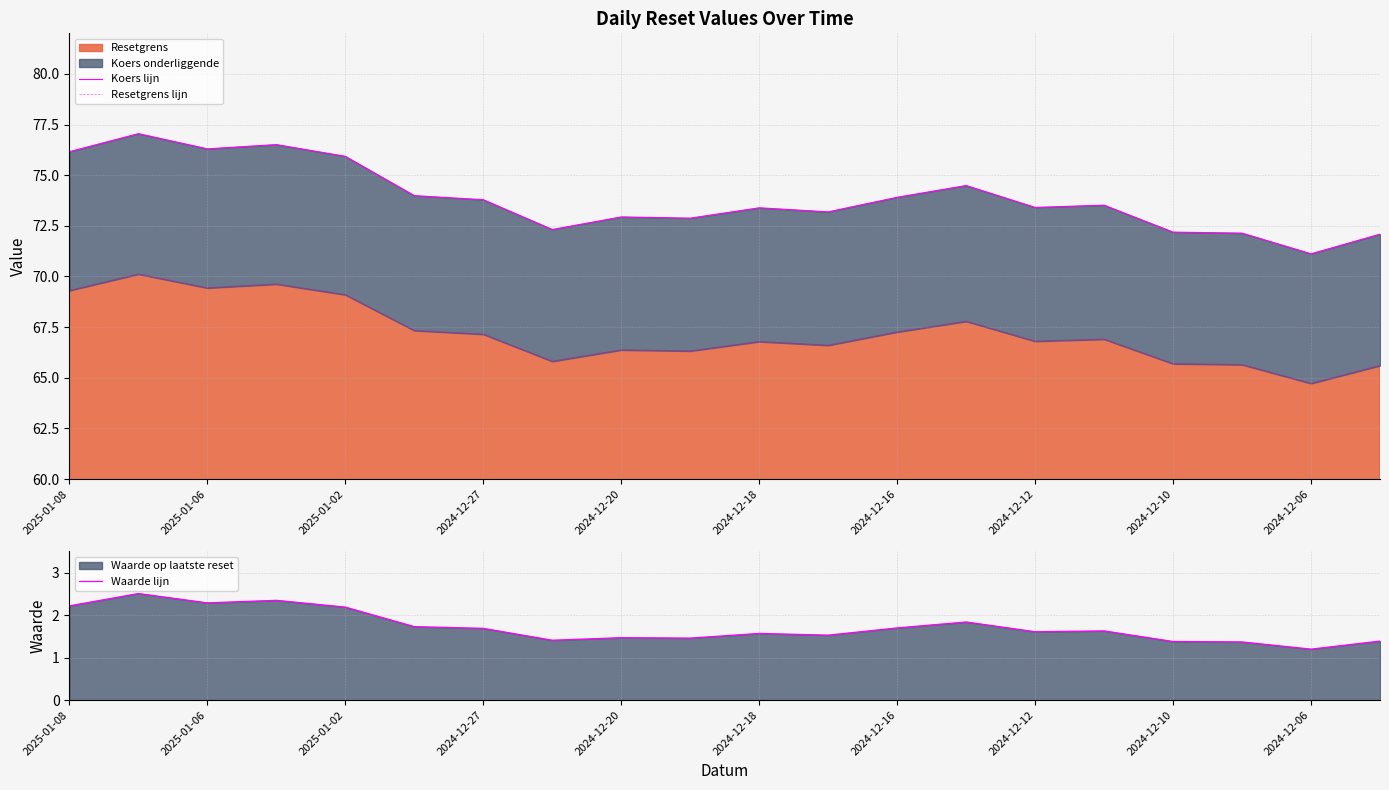

True or false: Resetgrens lijn and Koers lijn intersect in this chart.

False